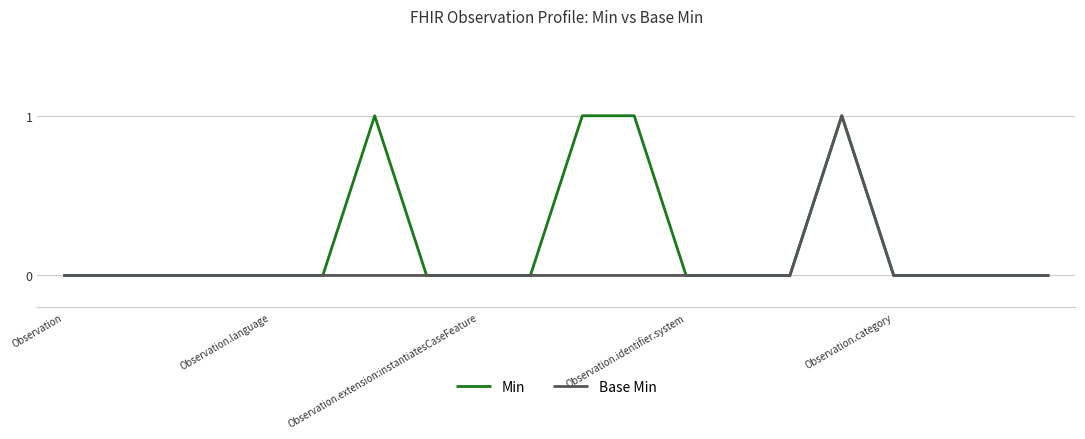

Which series has the largest total across all categories?

Min